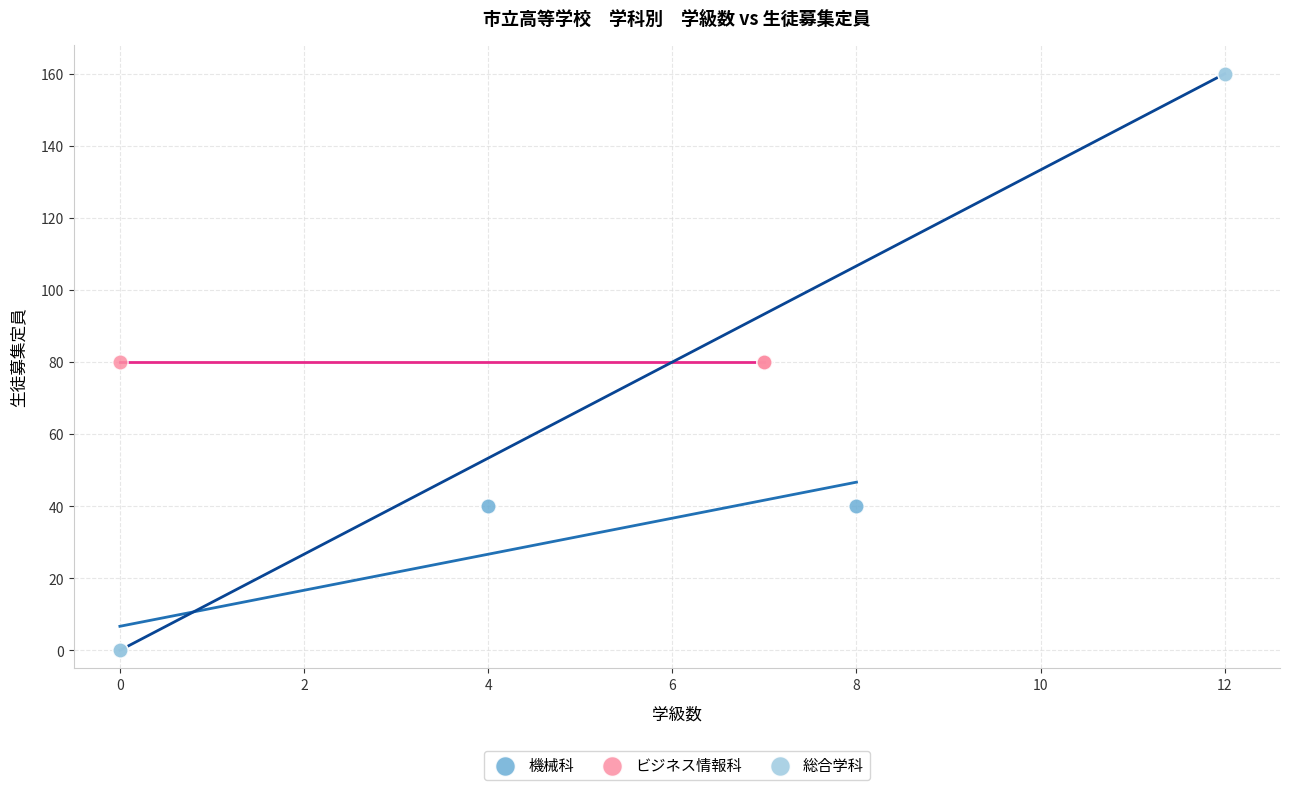

Which series contains the highest Y value?

総合学科